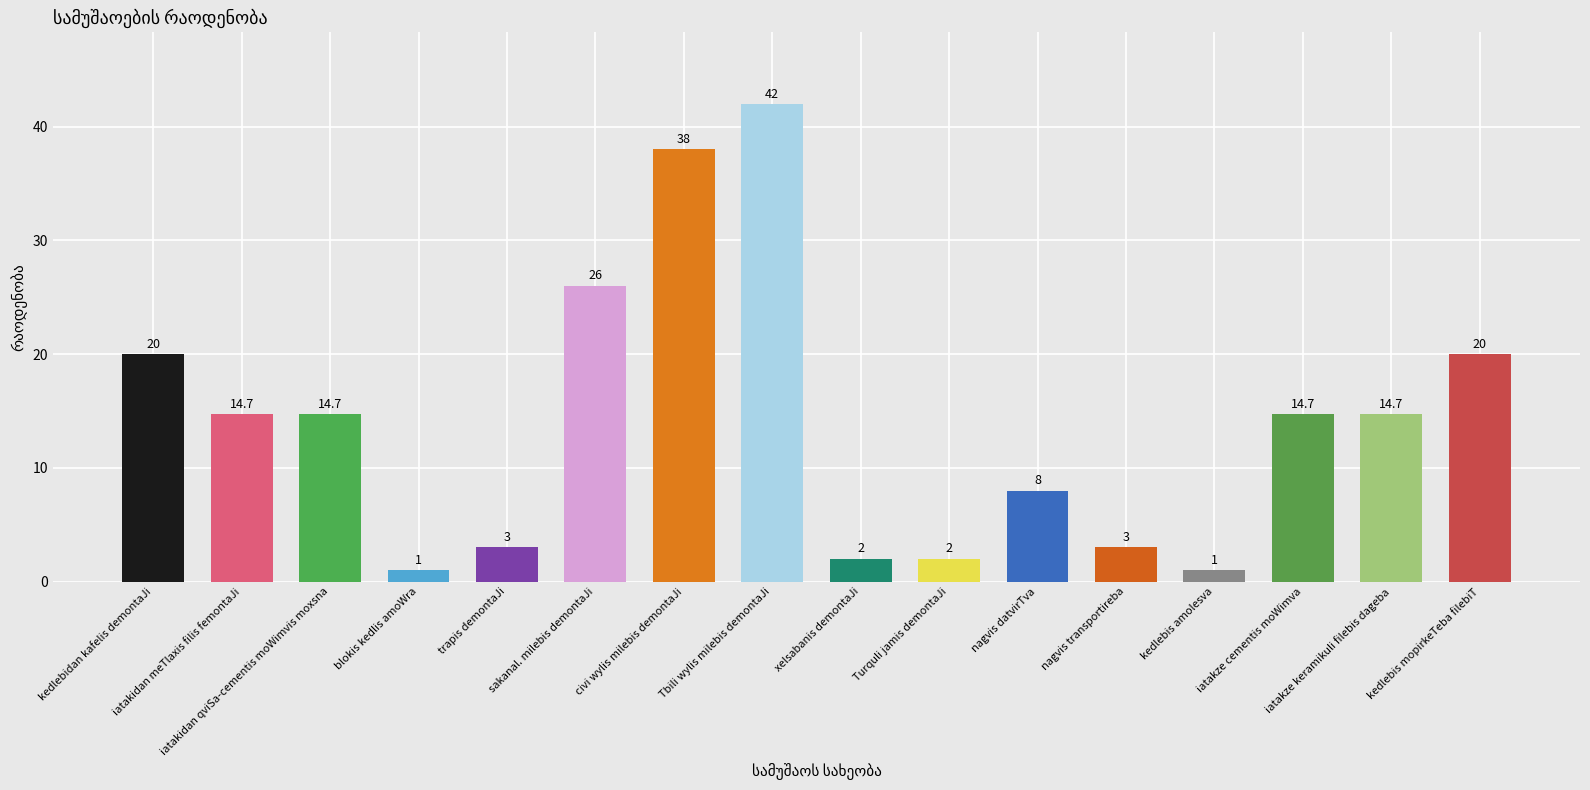

What is the label of the 9th bar from the left?

xelsabanis demontaJi